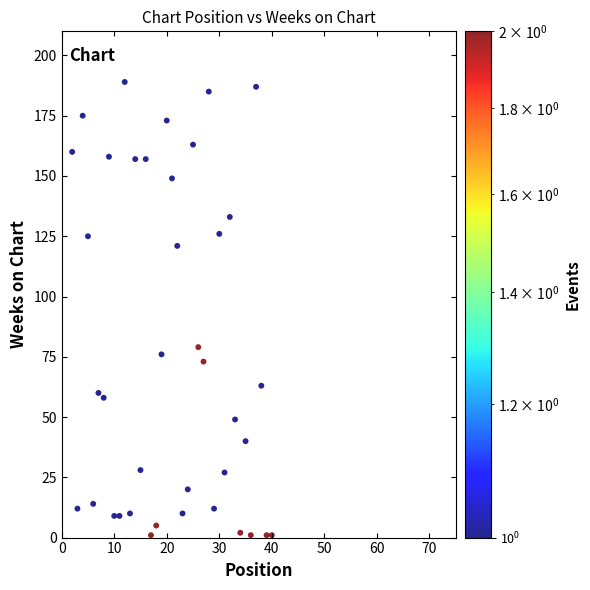

What is the range of Y values (max minus min)?

188